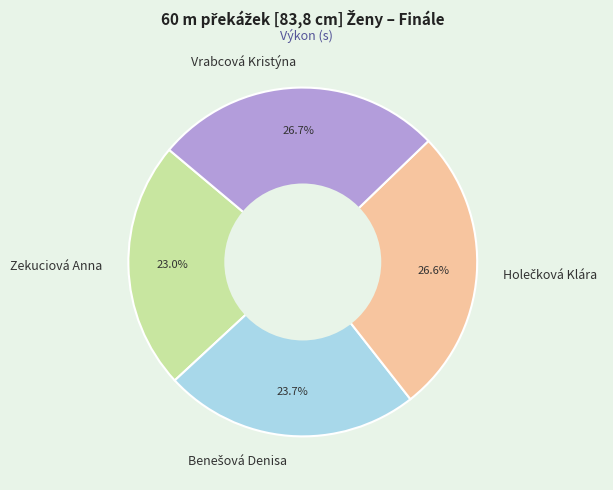

Between Vrabcová Kristýna and Zekuciová Anna, which is larger?

Vrabcová Kristýna